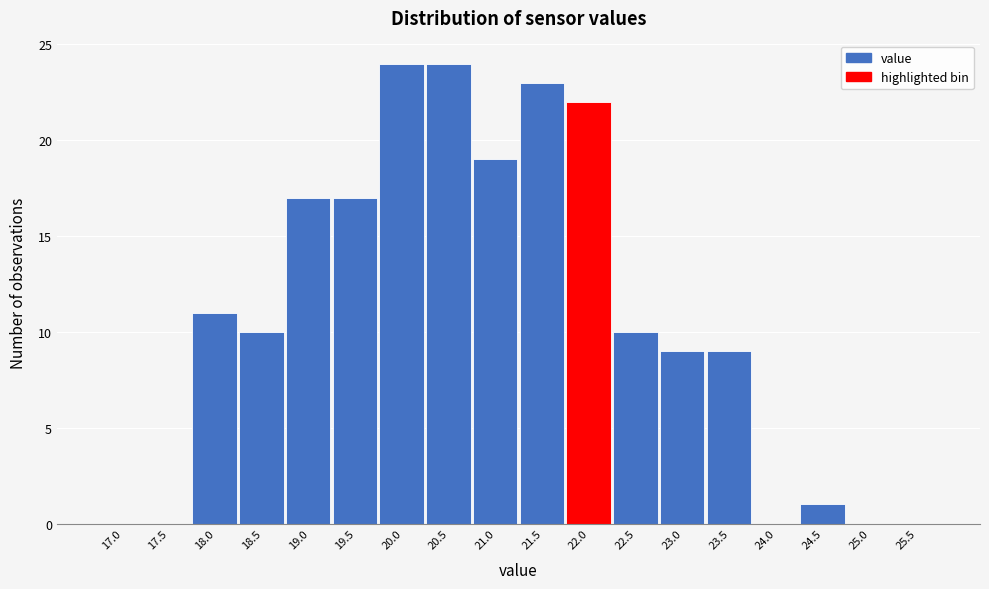

Reading left to right, what are all the values shown in this chart?

17.0=0	17.5=0	18.0=11	18.5=10	19.0=17	19.5=17	20.0=24	20.5=24	21.0=19	21.5=23	22.0=22	22.5=10	23.0=9	23.5=9	24.0=0	24.5=1	25.0=0	25.5=0